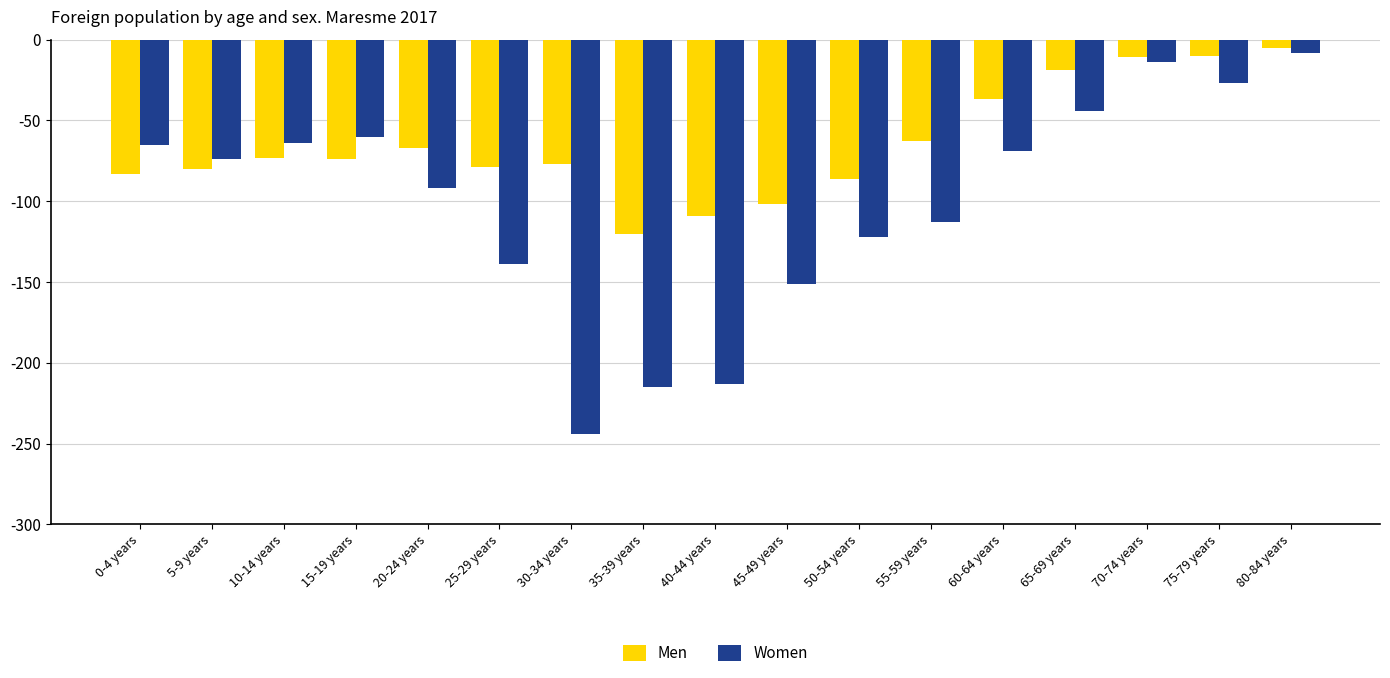

What is the maximum value shown in the chart?

-5